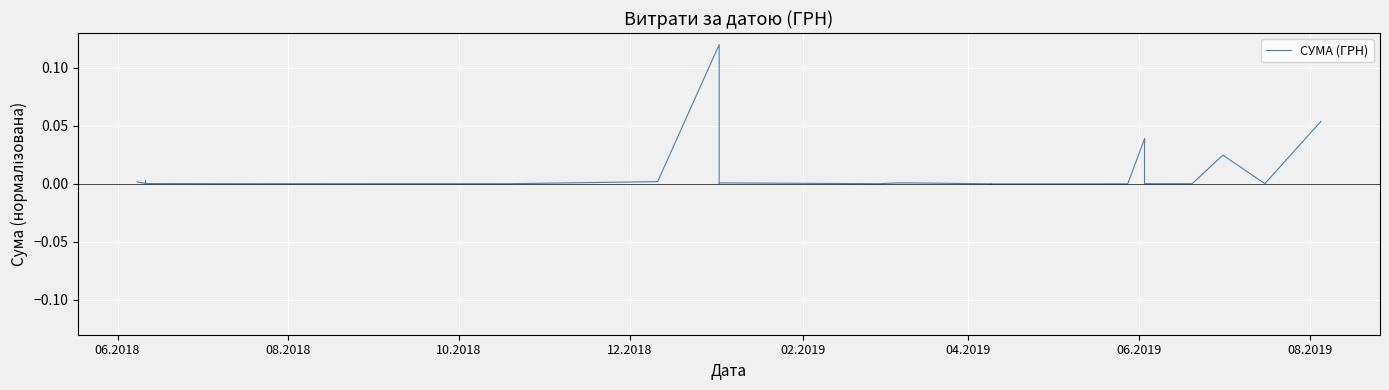

True or false: there are more than 2 points higher than both neighbors.

True